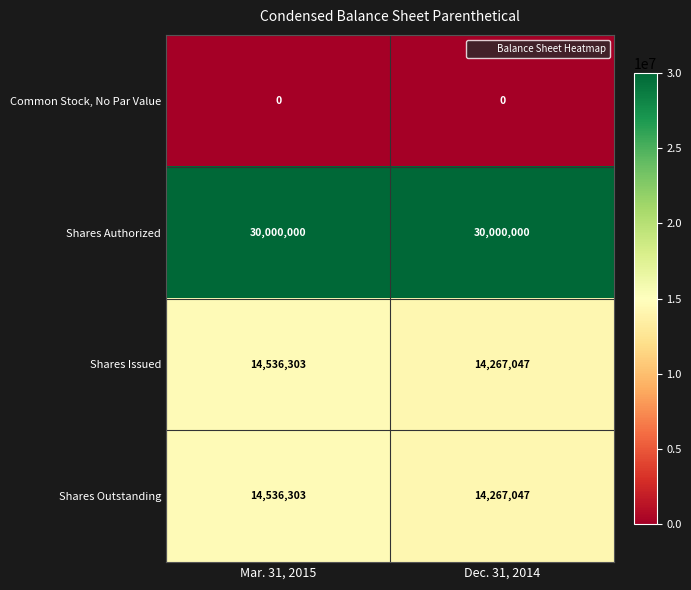

What is the approximate value of Shares Outstanding at Dec. 31, 2014, to the nearest 100?

14267000